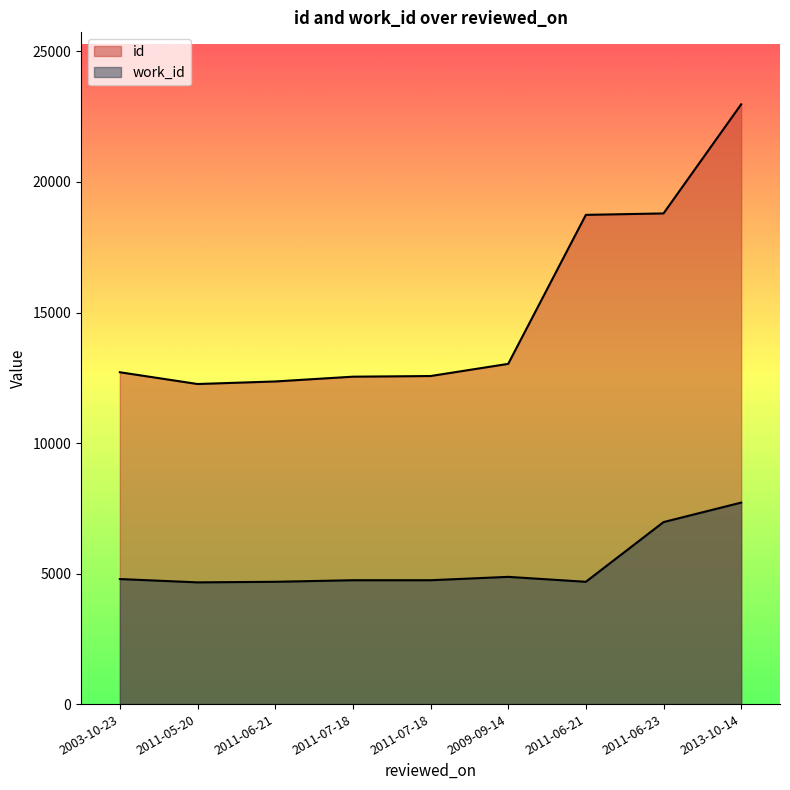

What are all the series names shown in the legend?

id, work_id